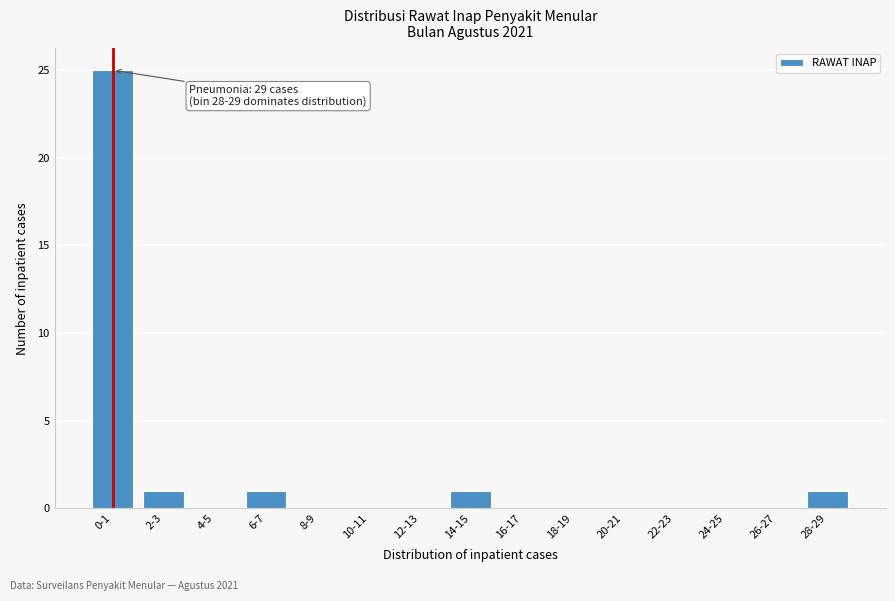

Reading left to right, list all the values displayed in this chart.

0-1=25	2-3=1	4-5=0	6-7=1	8-9=0	10-11=0	12-13=0	14-15=1	16-17=0	18-19=0	20-21=0	22-23=0	24-25=0	26-27=0	28-29=1